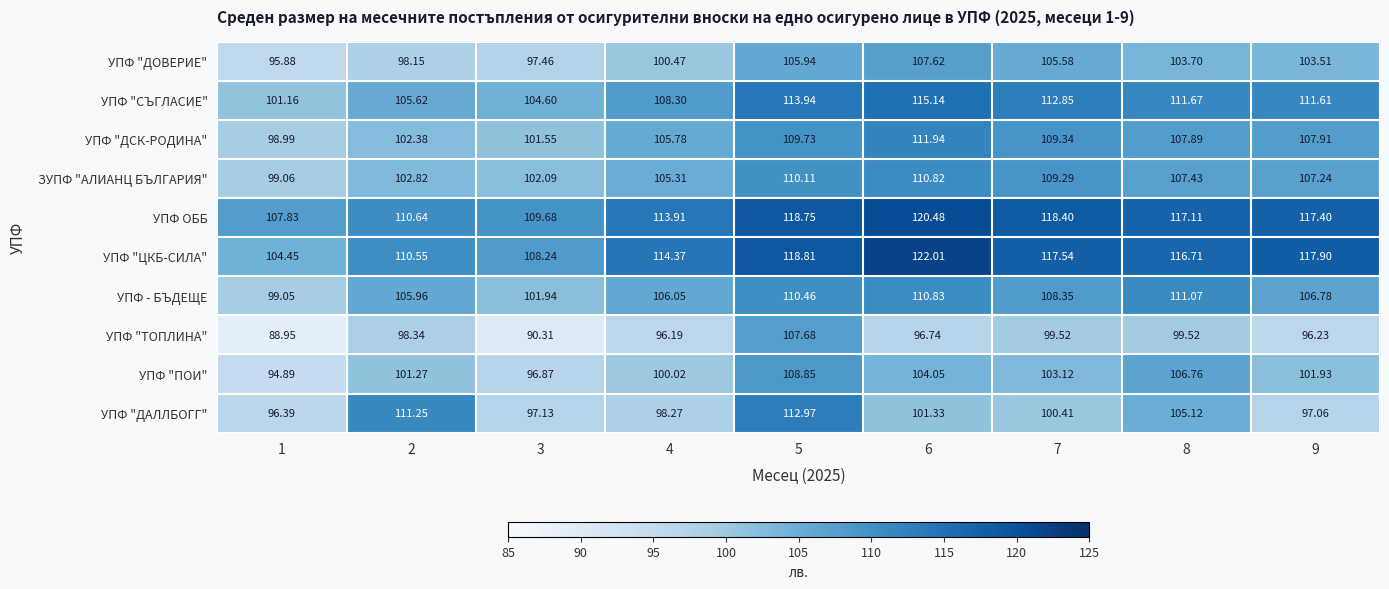

Which series changed the most between 1 and 3?

УПФ "ЦКБ-СИЛА"